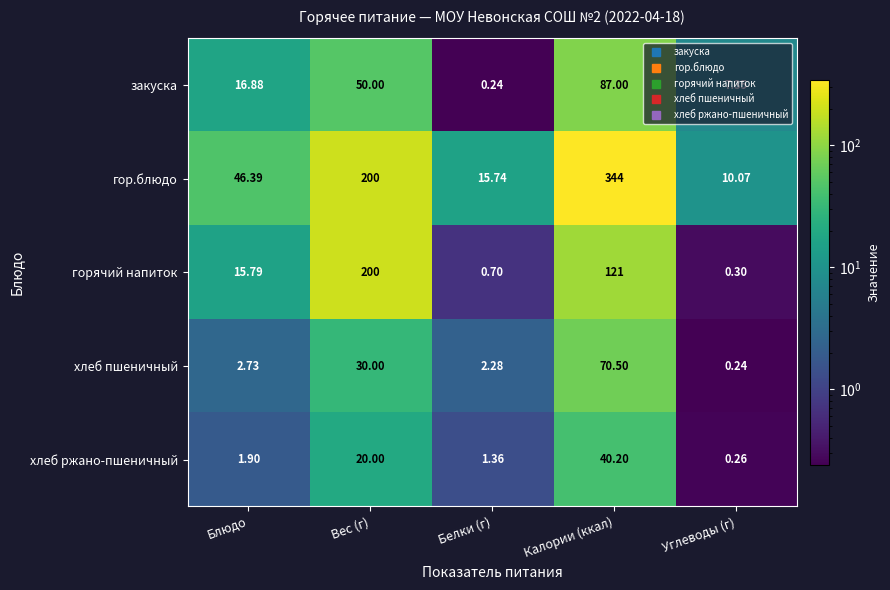

How many series are shown in this chart?

5